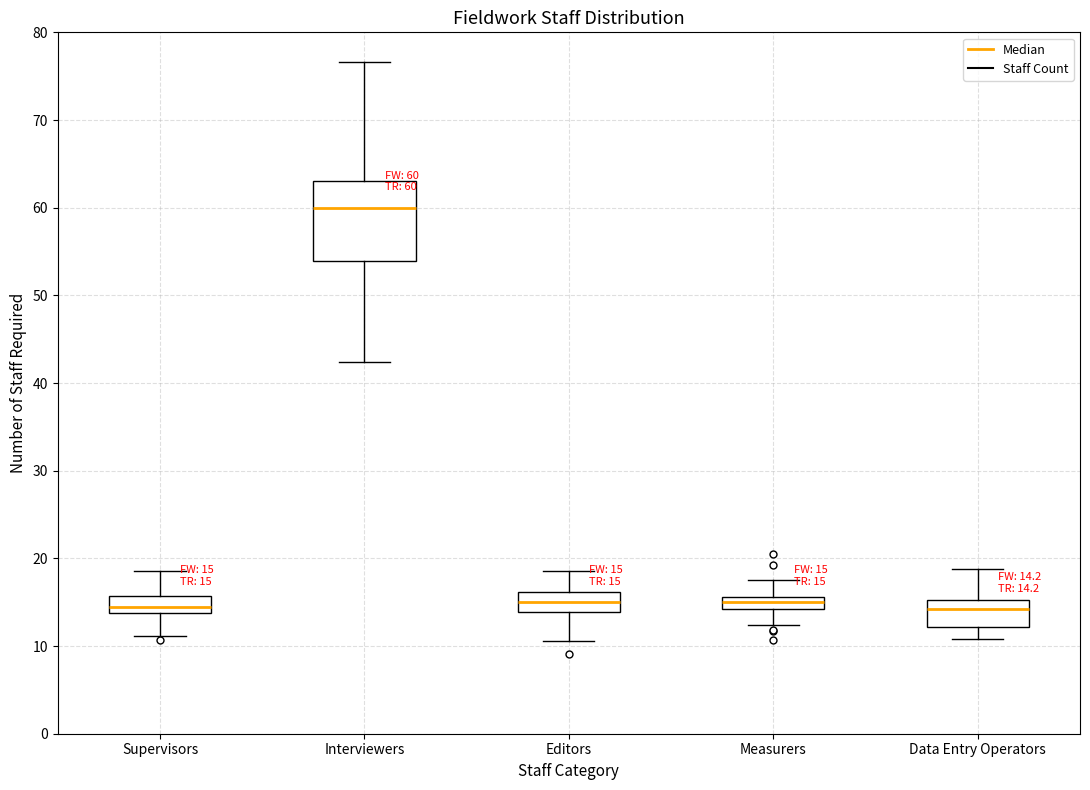

Which box's median line is the highest?

Interviewers